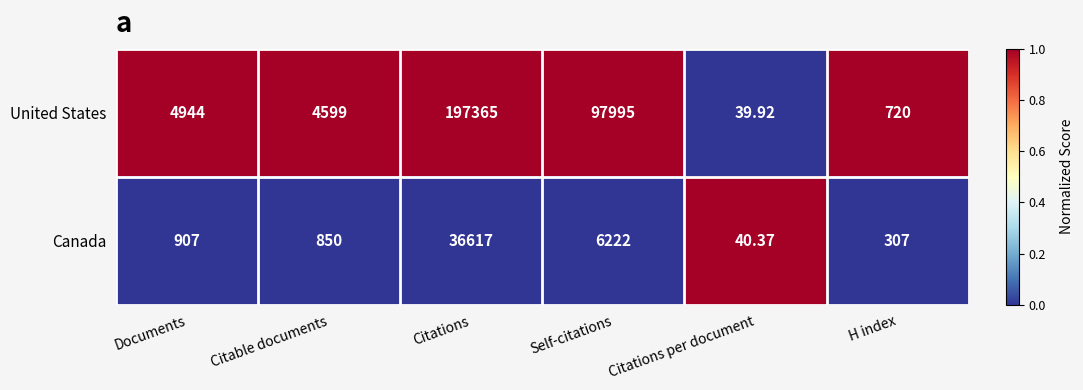

Where is United States nearest to the value 98702?

Self-citations